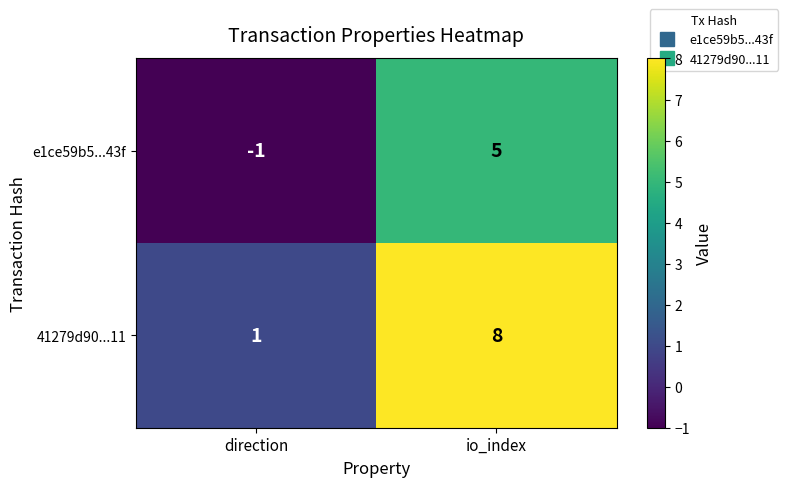

Rank the series by their average value, from highest to lowest.

41279d90...11, e1ce59b5...43f